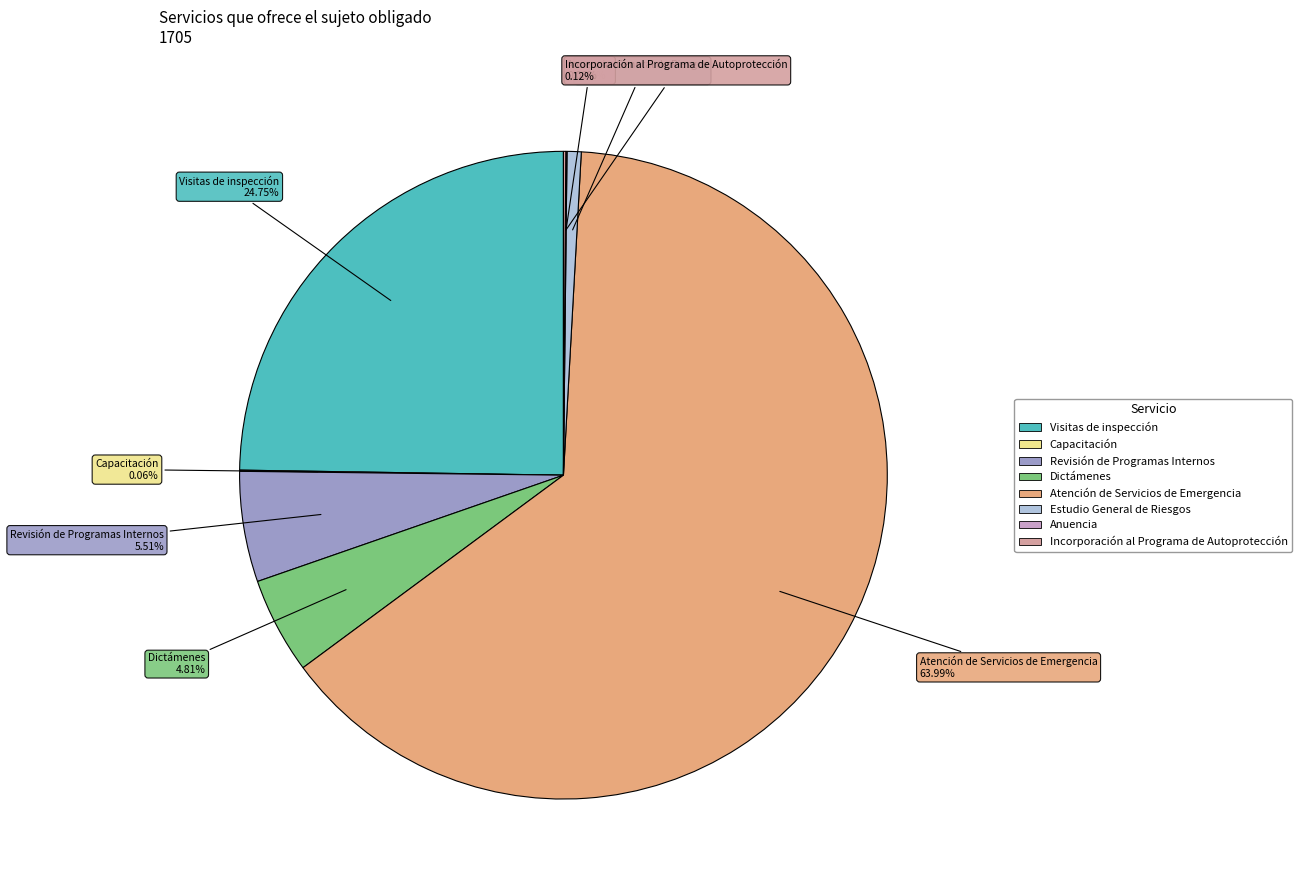

Which has a higher value, Atención de Servicios de Emergencia or Visitas de inspección?

Atención de Servicios de Emergencia